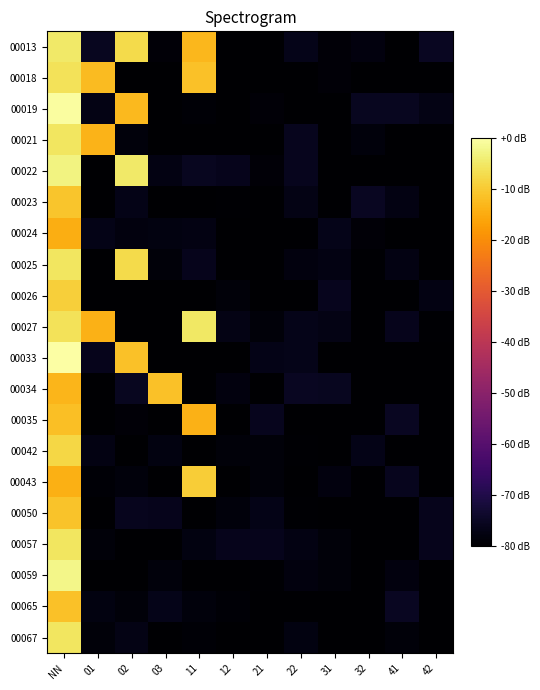

Which series changed the most between NN and 22?

00019